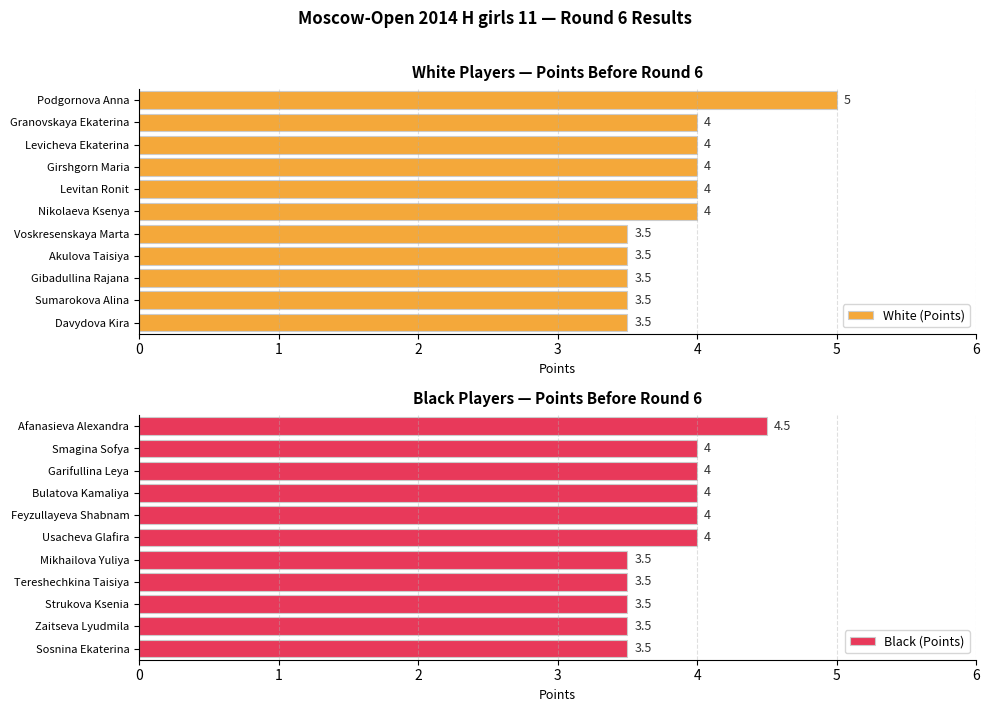

What is the sum of the Black (Points) values at Feyzullayeva Shabnam and Garifullina Leya?

8.0